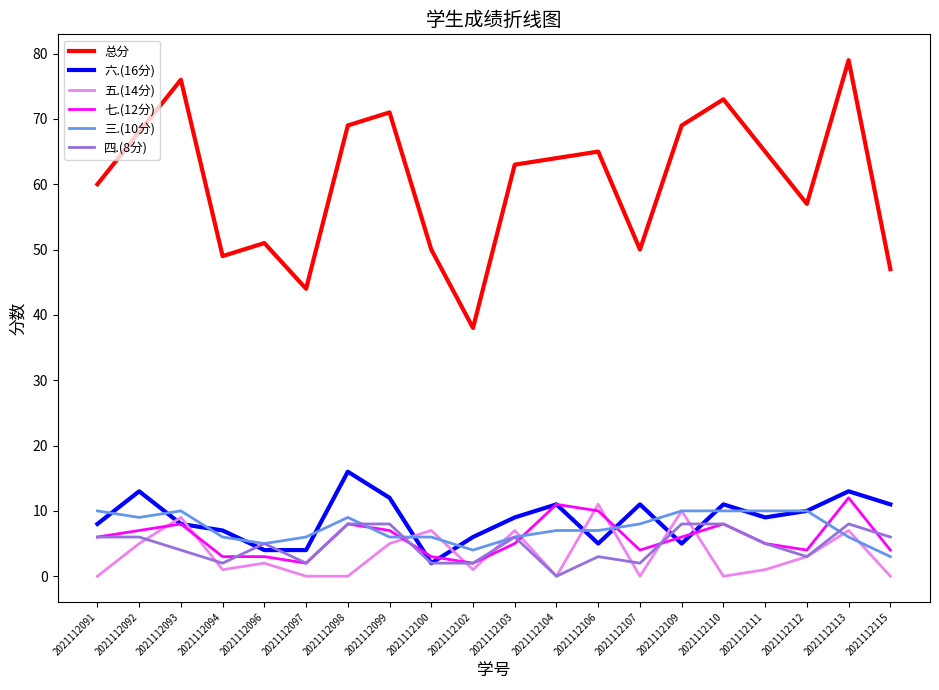

Is the value of 六.(16分) at 2021112098 greater than the value of 五.(14分) at 2021112113?

Yes